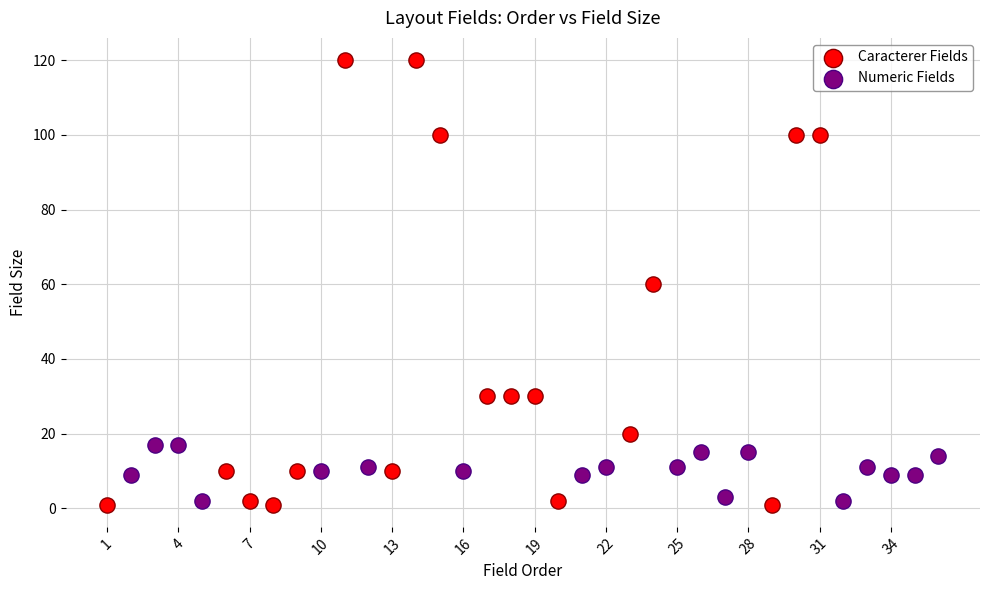

Which series has the largest Y range (max minus min)?

Caracterer Fields